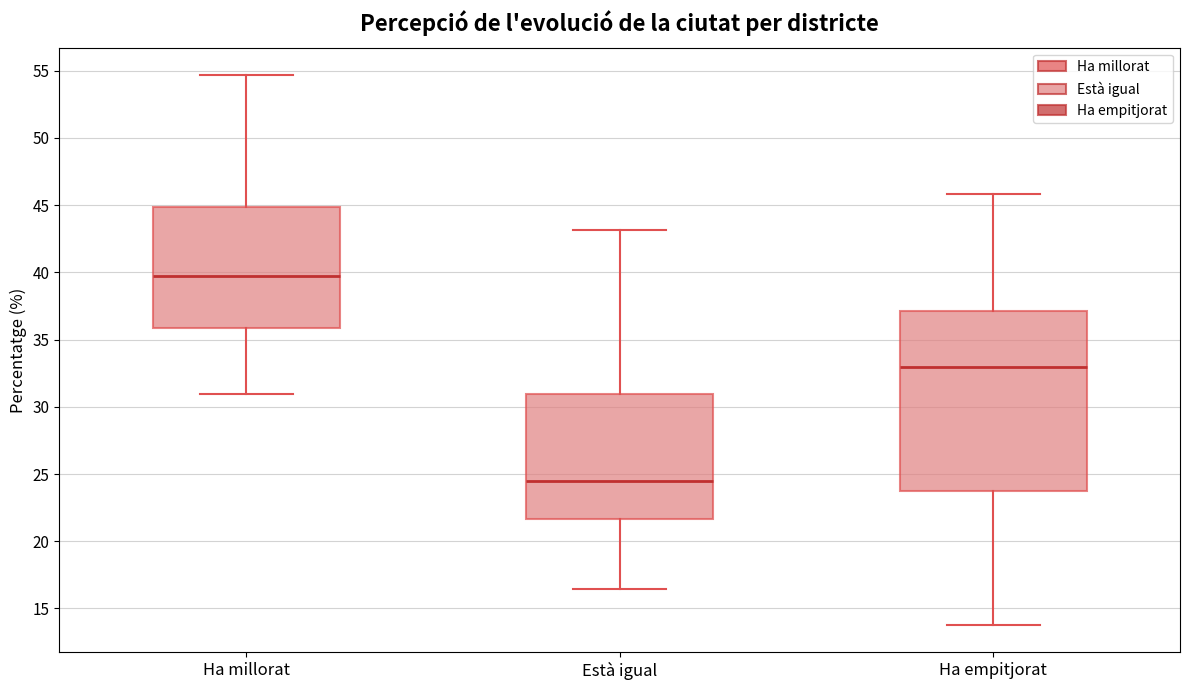

Which box's median line is the lowest?

Està igual